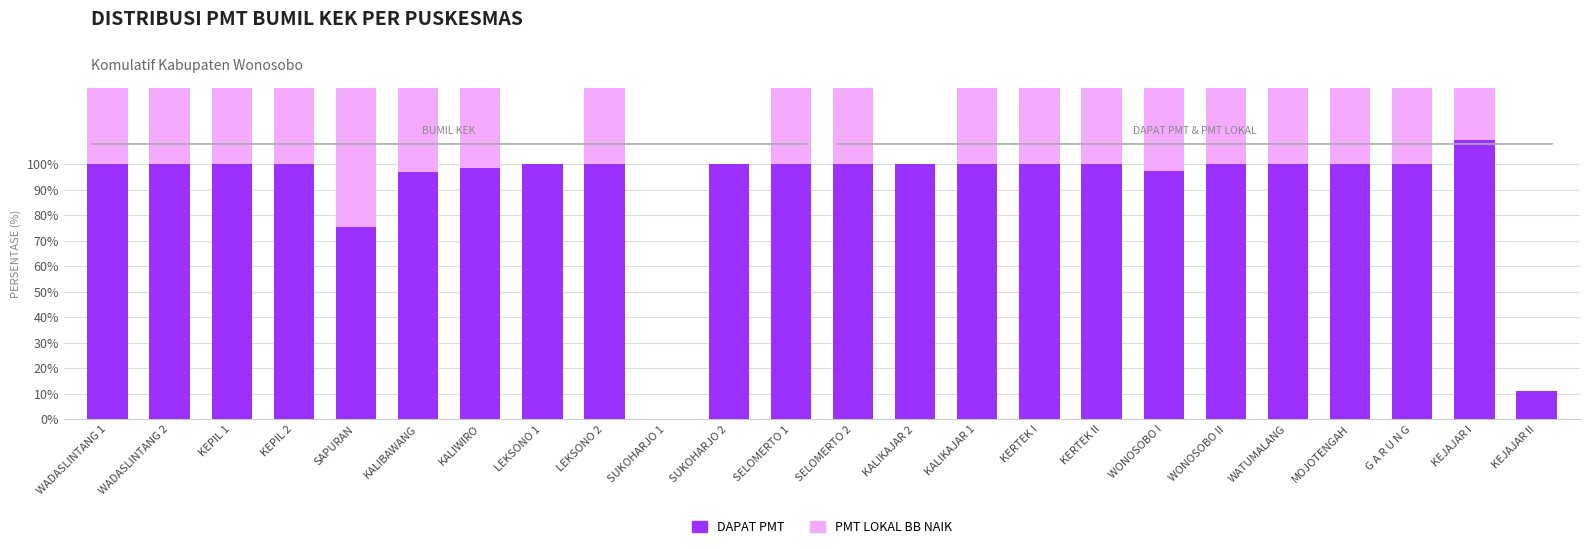

At which label is Dapat PMT closest to 54?

SAPURAN